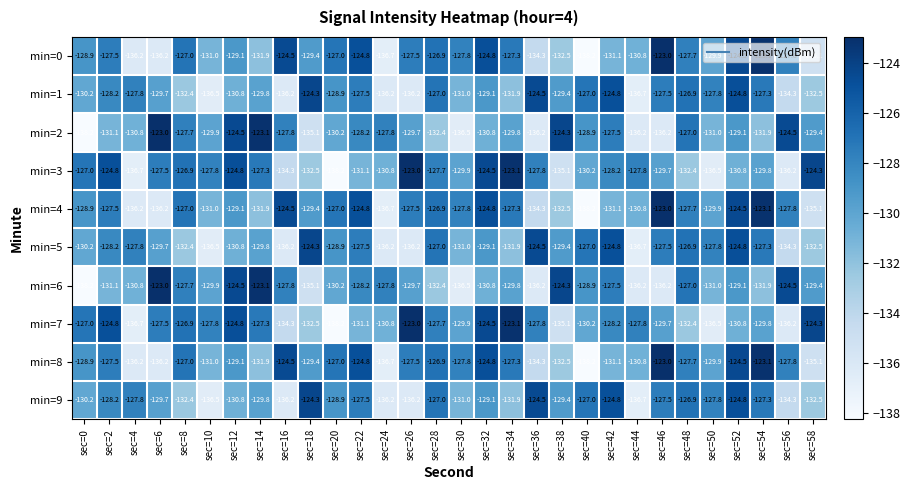

What is the total value across all series at sec=56?

-1307.7